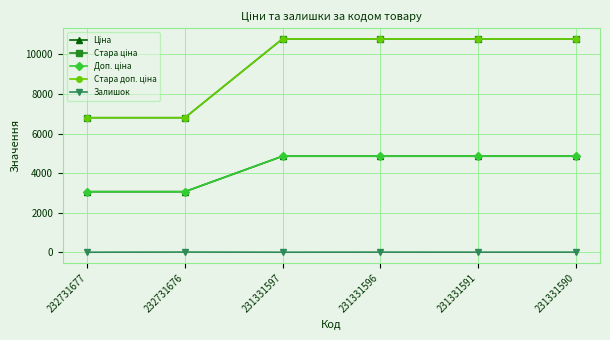

The Ціна series shows 7385.9 at 231331596. True or false?

False